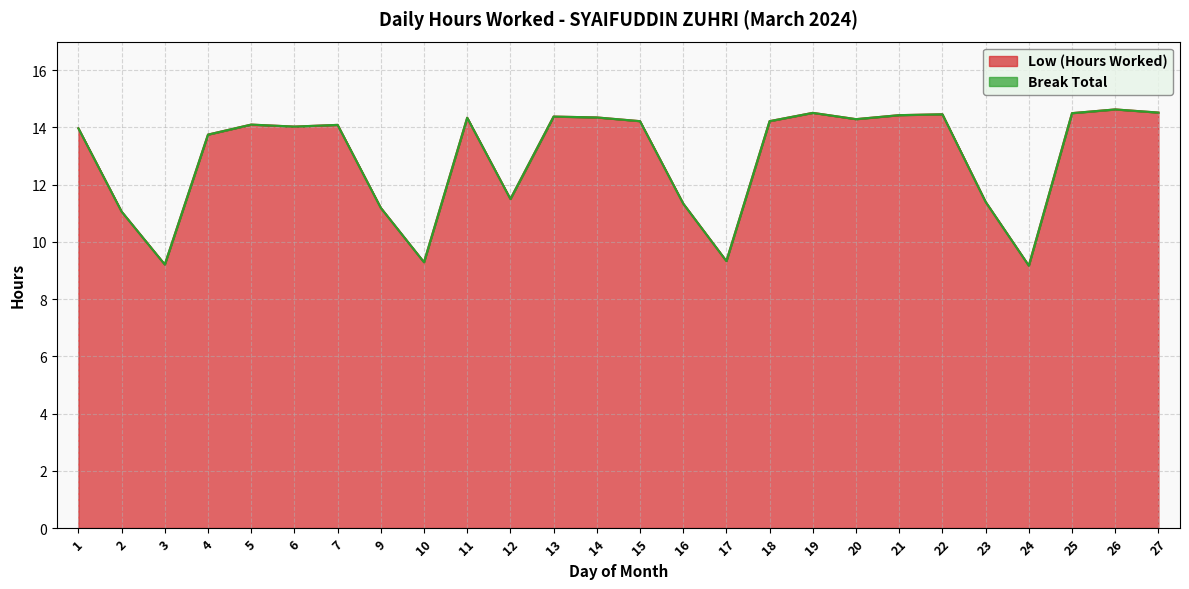

Which label corresponds to the largest value in the chart?

26